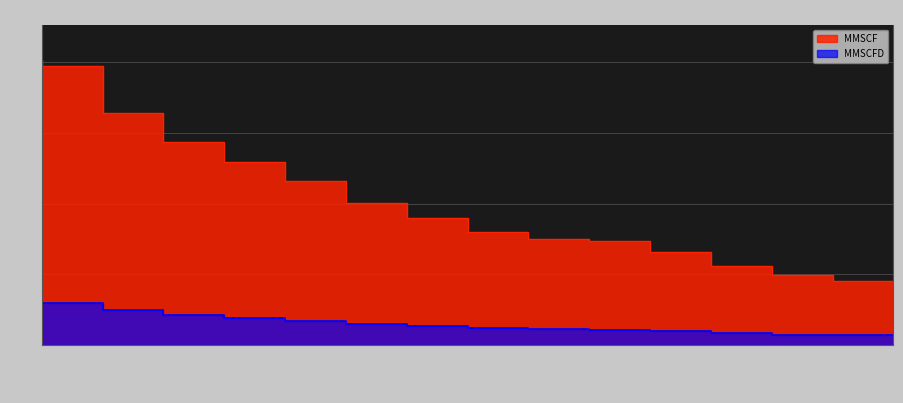

What is the greatest value displayed?

2018.5